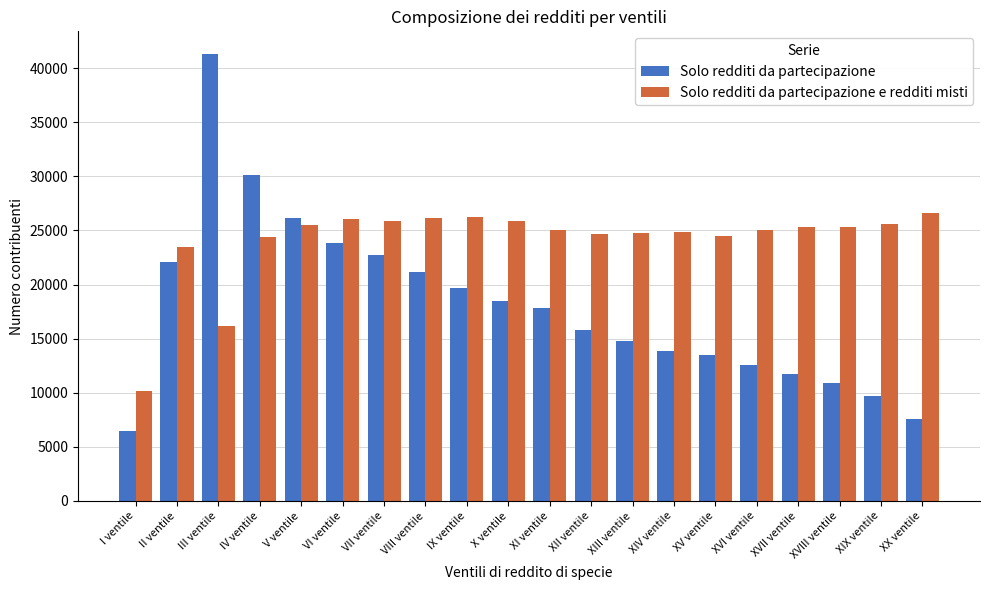

What is the label of the 12th bar from the left?

XII ventile